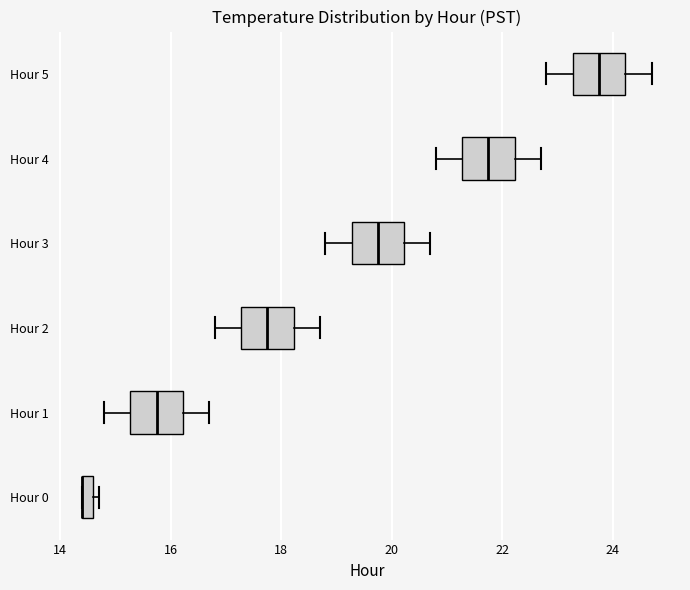

Where is the right edge of the box for Hour 2 on the x-axis? The values are not printed on the chart, so give them approximately, as read against the axis.

18.2